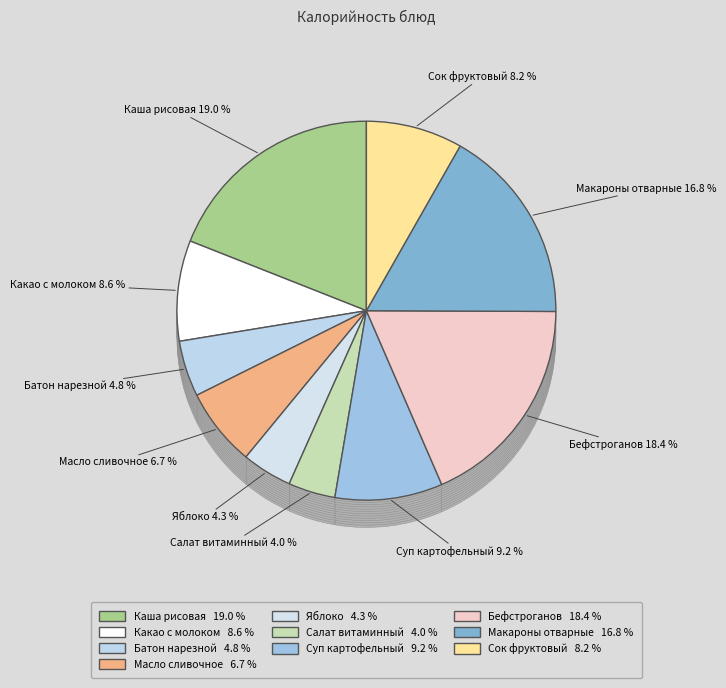

Is there a majority slice in this chart?

No